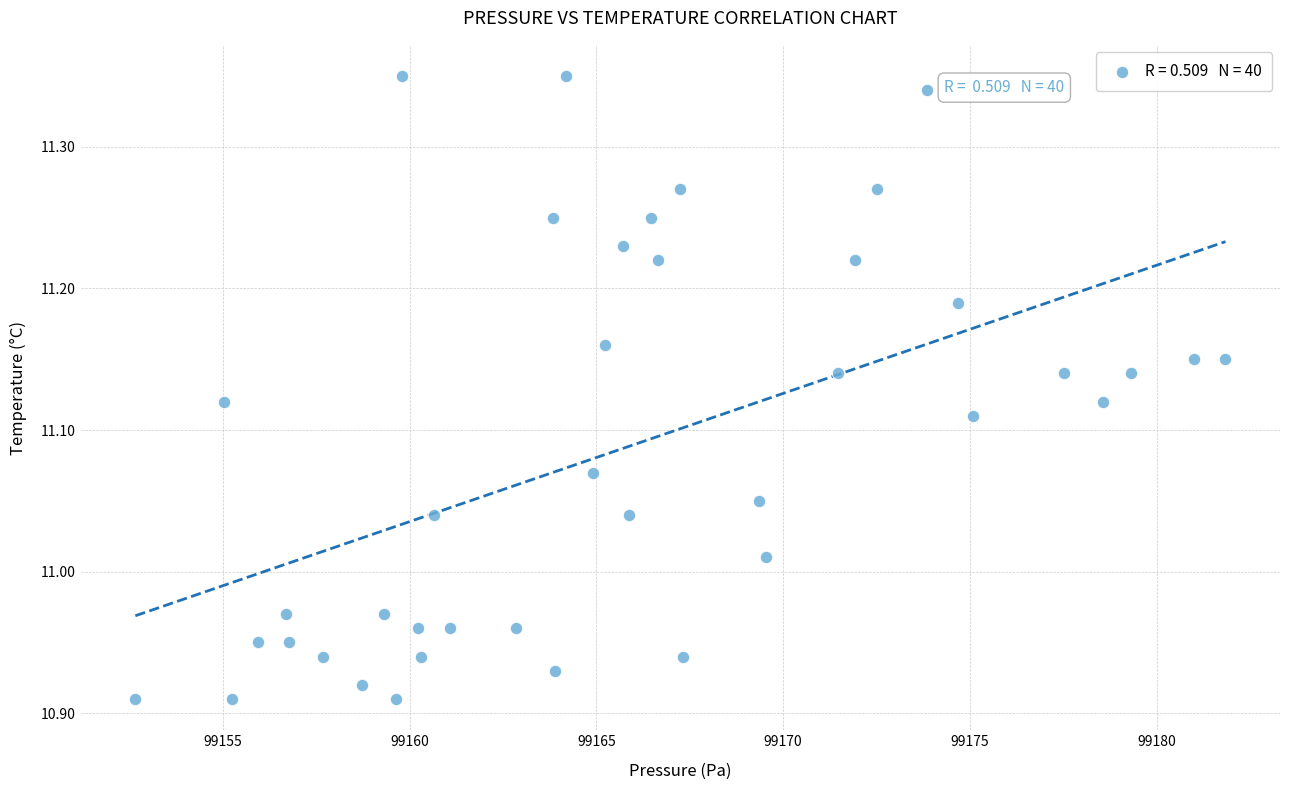

What is the range of X values (max minus min)?

29.2